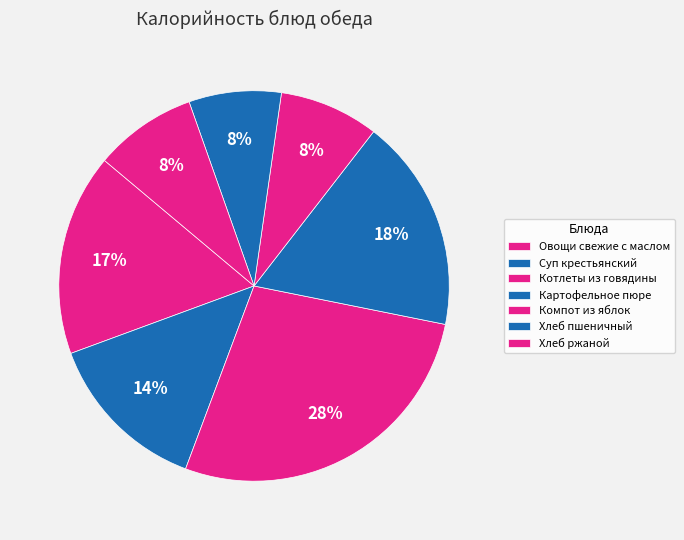

How many segments does this pie chart have?

7